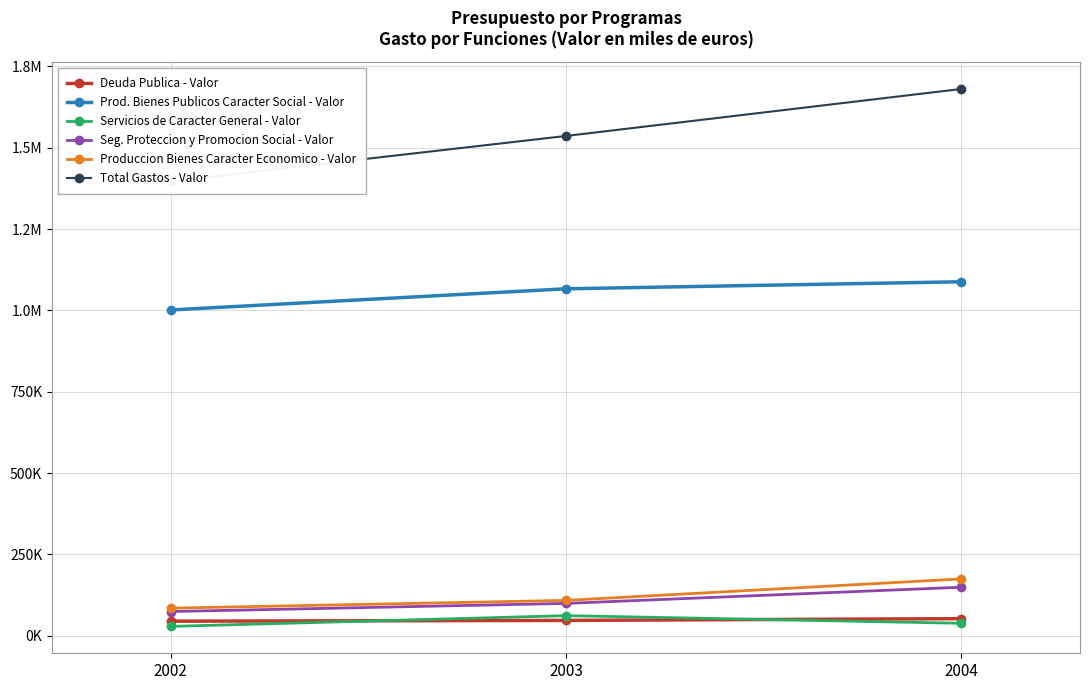

Rank the series at 2003 from lowest to highest value.

Deuda Publica - Valor, Servicios de Caracter General - Valor, Seg. Proteccion y Promocion Social - Valor, Produccion Bienes Caracter Economico - Valor, Prod. Bienes Publicos Caracter Social - Valor, Total Gastos - Valor